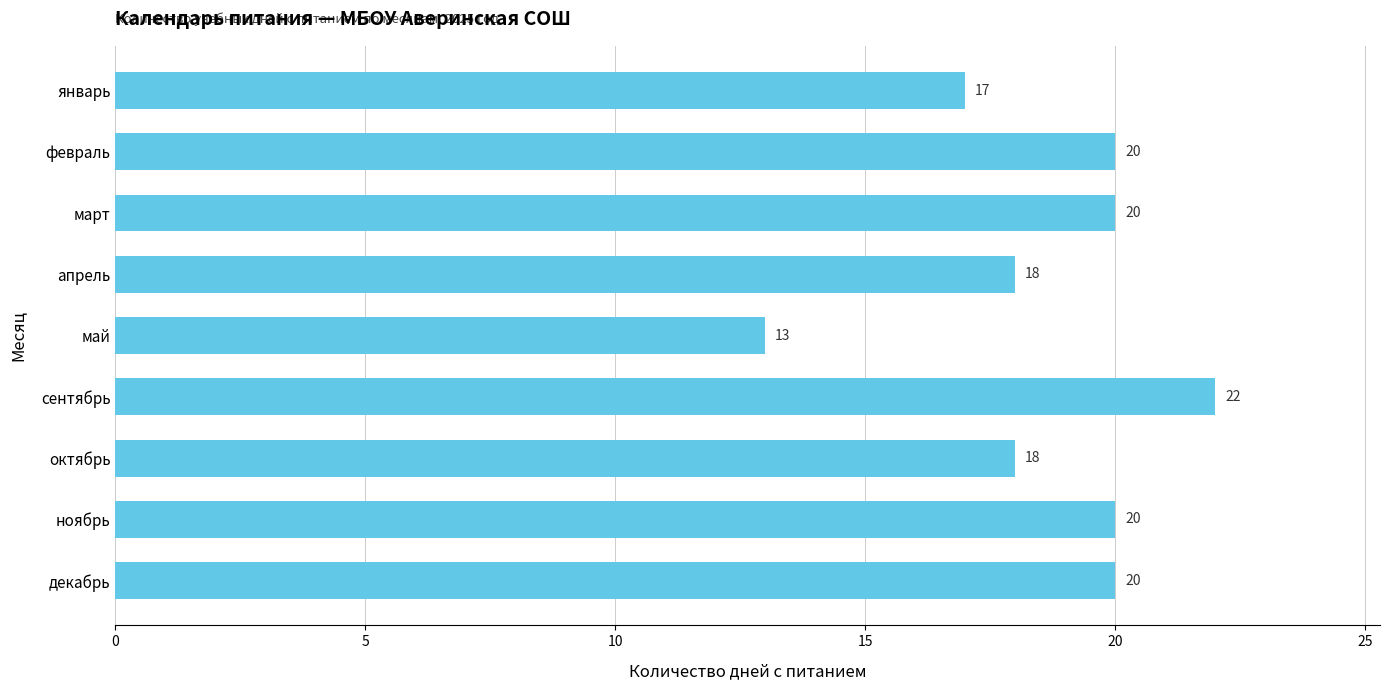

The value at ноябрь is 20. True or false?

True